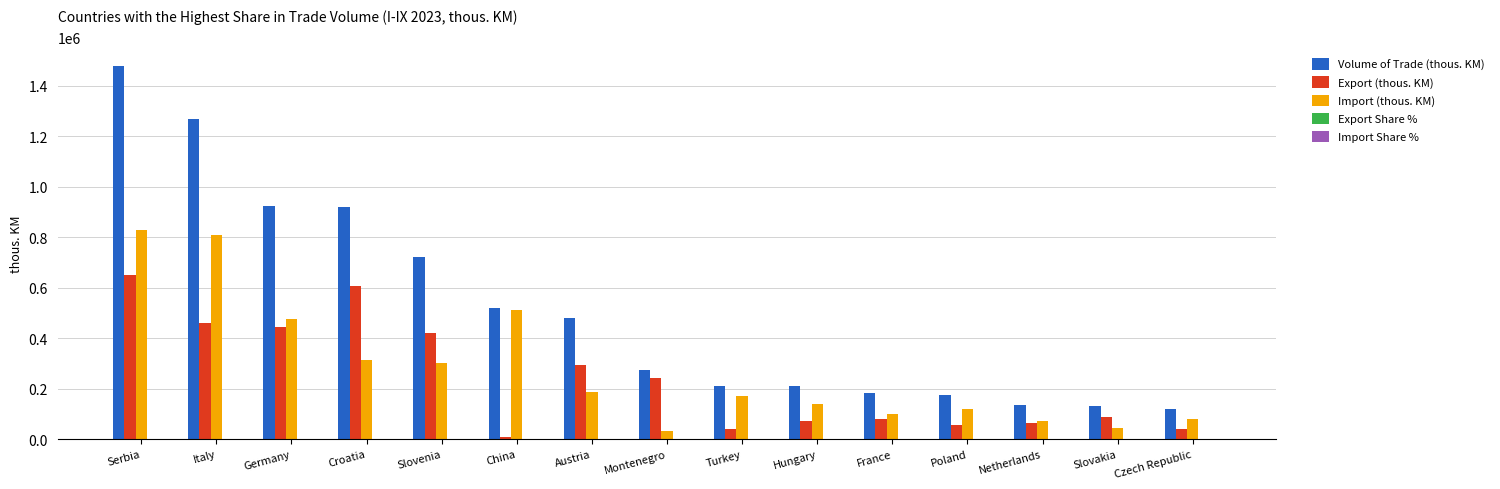

How many groups of bars are there?

15